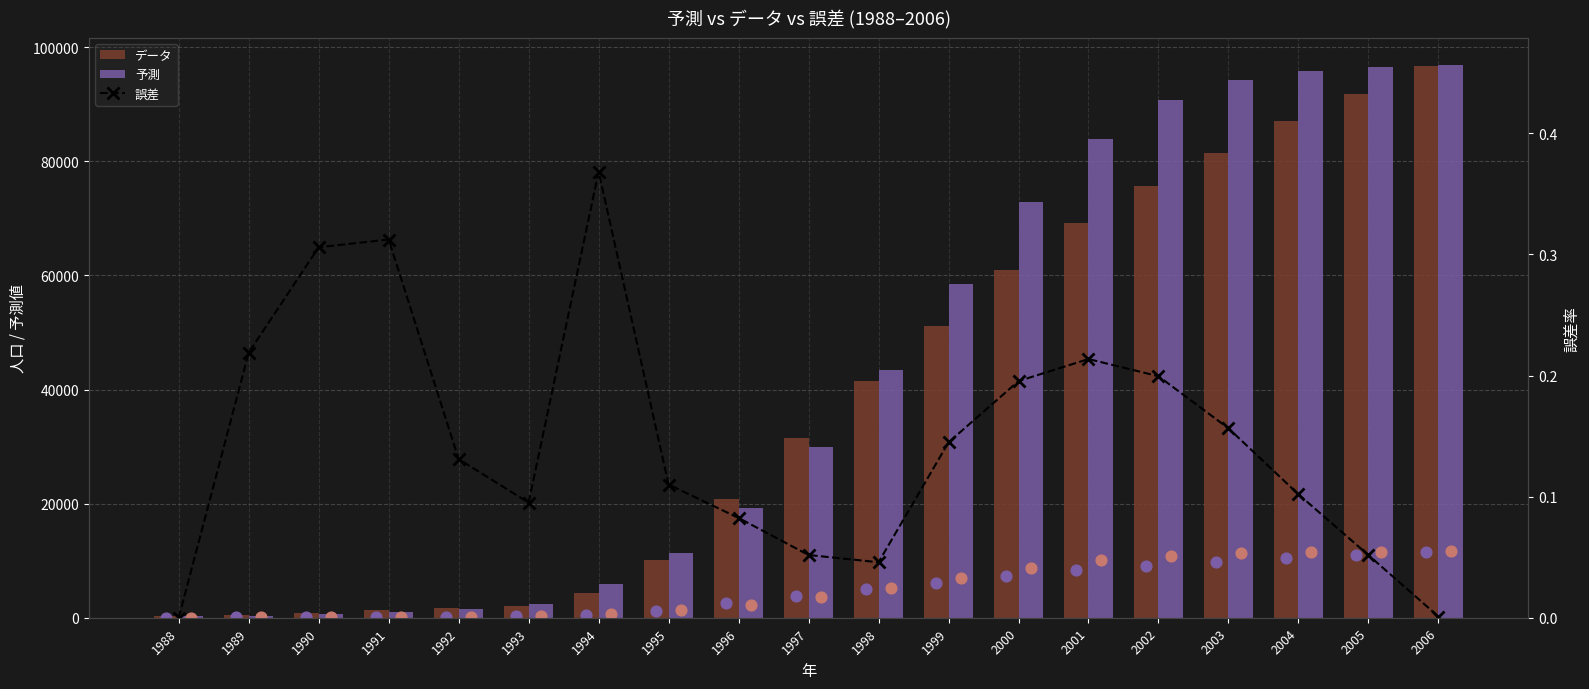

At which category is the sum across all series the highest?

2006